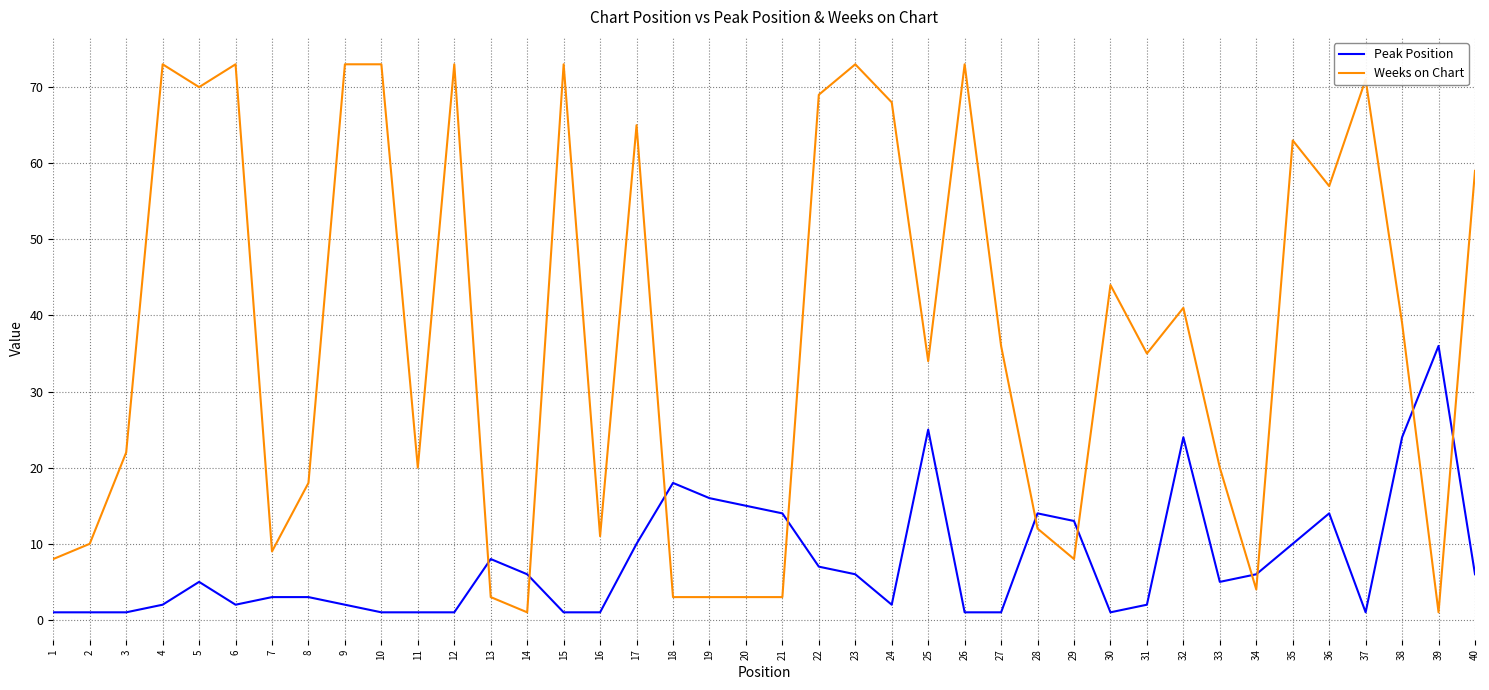

Which series has the largest total across all categories?

Weeks on Chart